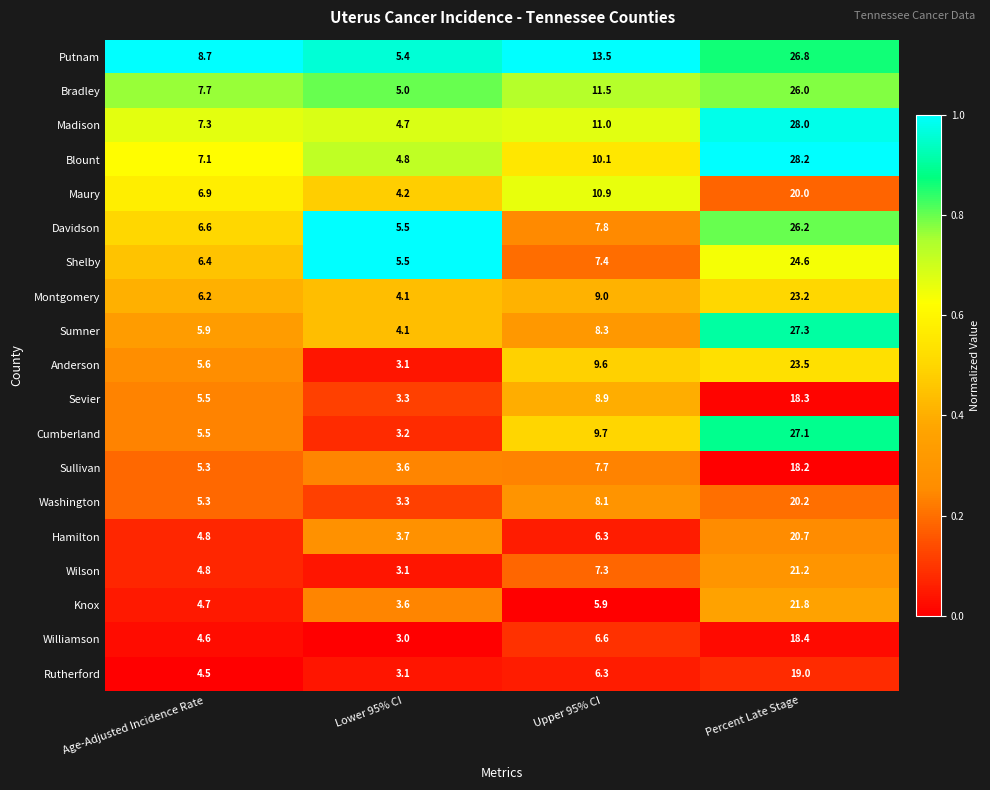

Where is Maury nearest to the value 12?

Upper 95% CI